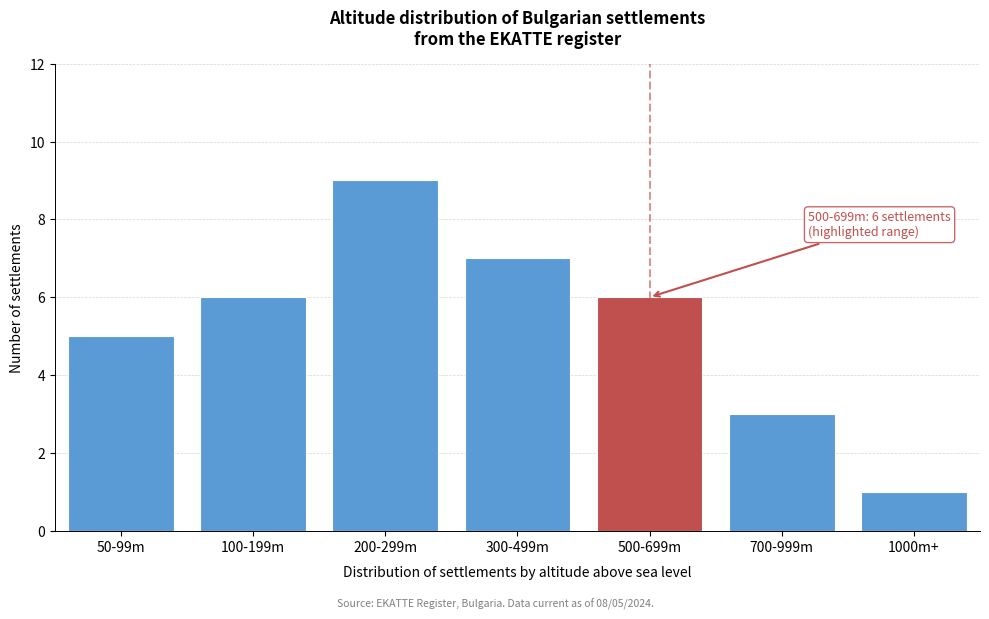

Reading left to right, list all the values displayed in this chart.

5	6	9	7	6	3	1